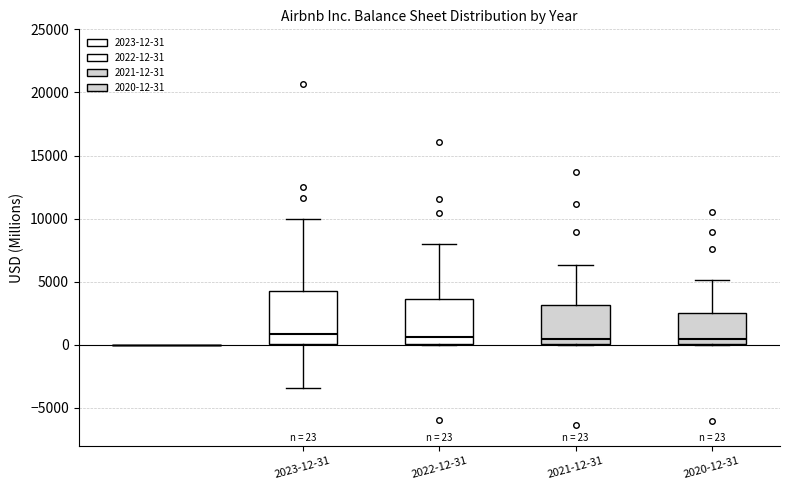

Comparing the boxes themselves (not the whiskers), which one is the tallest?

2023-12-31